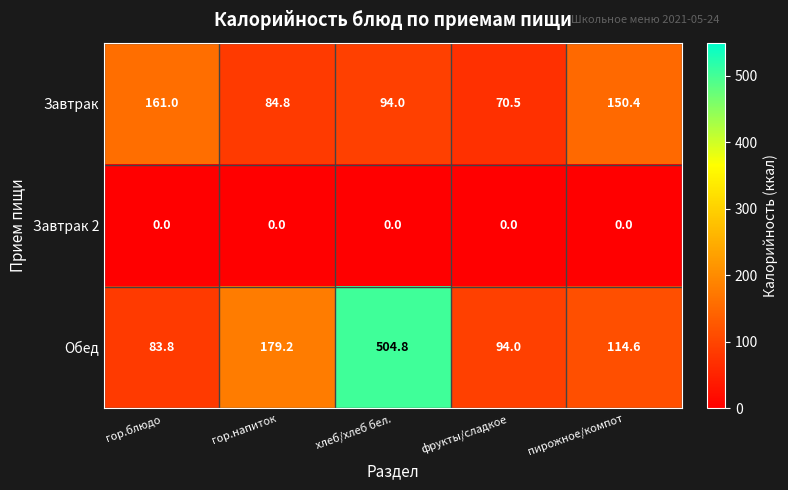

Reading left to right, what are all the values shown in this chart?

Завтрак: гор.блюдо=161.0	гор.напиток=84.8	хлеб/хлеб бел.=94.0	фрукты/сладкое=70.5	пирожное/компот=150.4
Завтрак 2: гор.блюдо=0.0	гор.напиток=0.0	хлеб/хлеб бел.=0.0	фрукты/сладкое=0.0	пирожное/компот=0.0
Обед: гор.блюдо=83.8	гор.напиток=179.2	хлеб/хлеб бел.=504.8	фрукты/сладкое=94.0	пирожное/компот=114.6